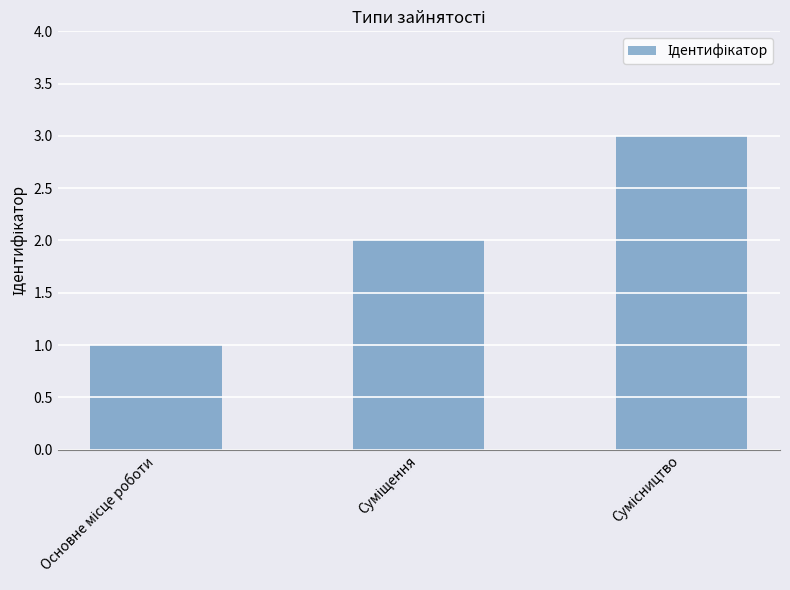

What is the maximum value shown in the chart?

3